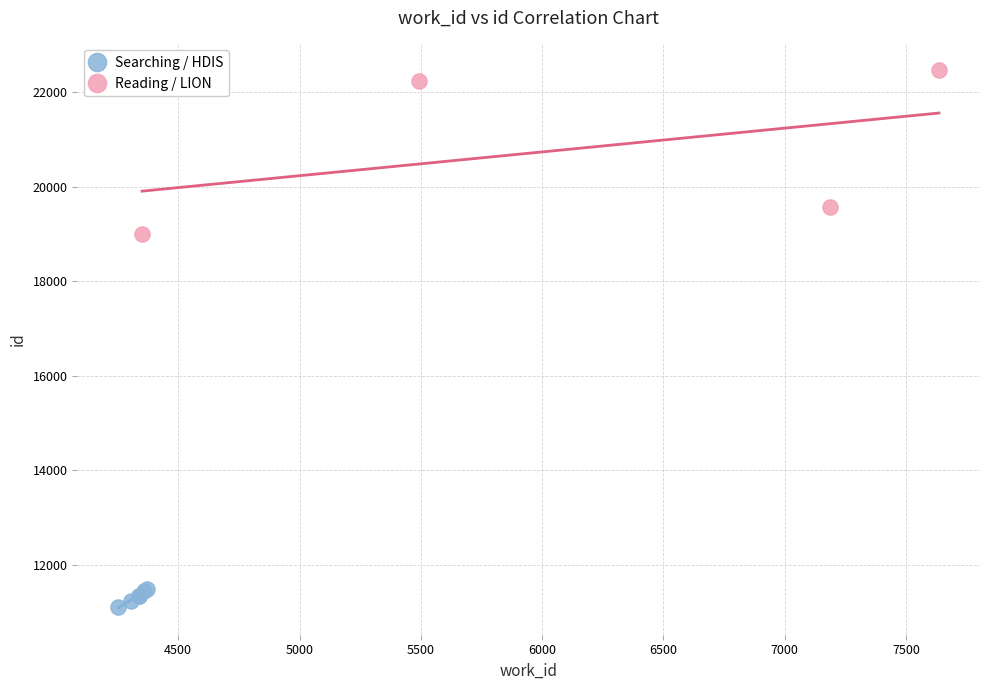

Which series contains the highest Y value?

Reading / LION